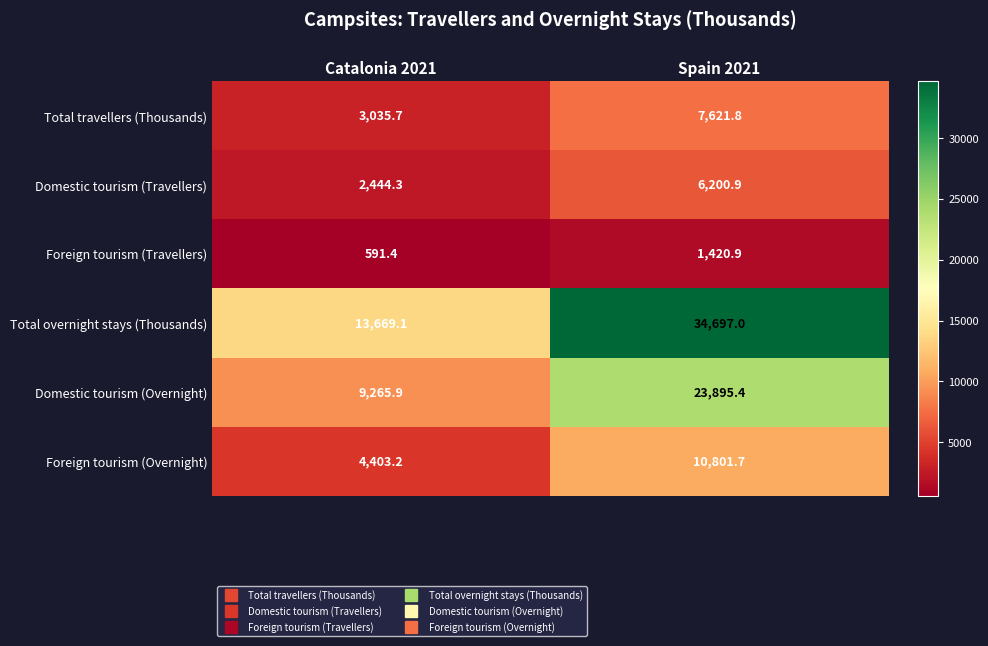

Which category has the lowest value across all series?

Catalonia 2021